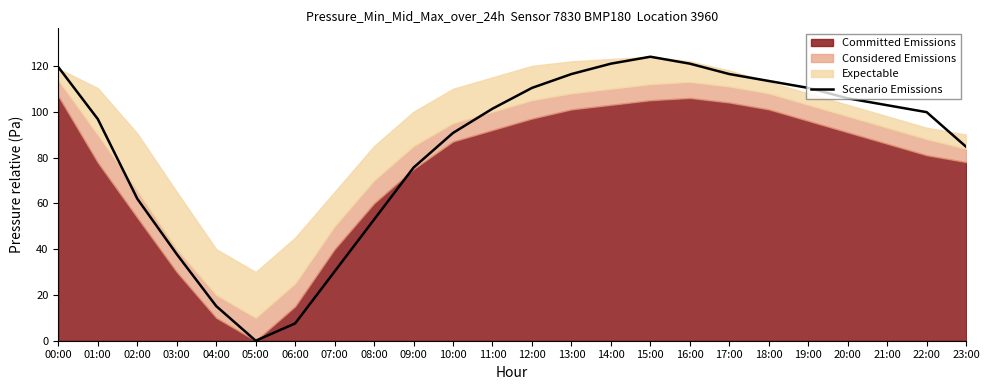

Where is the first local maximum?

15:00